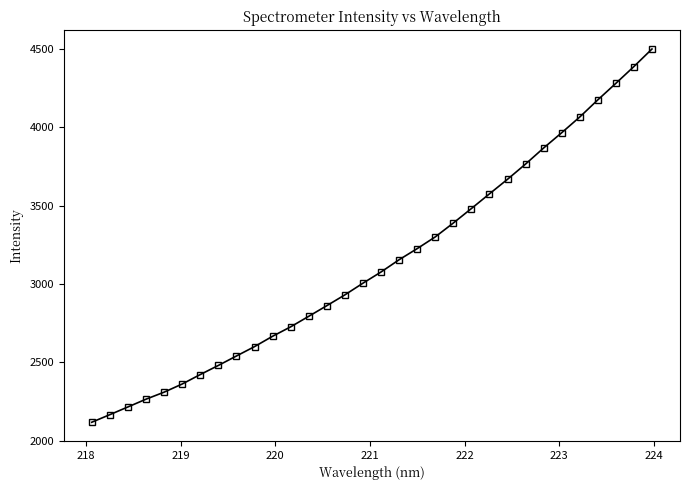

What is the average value?

3135.4